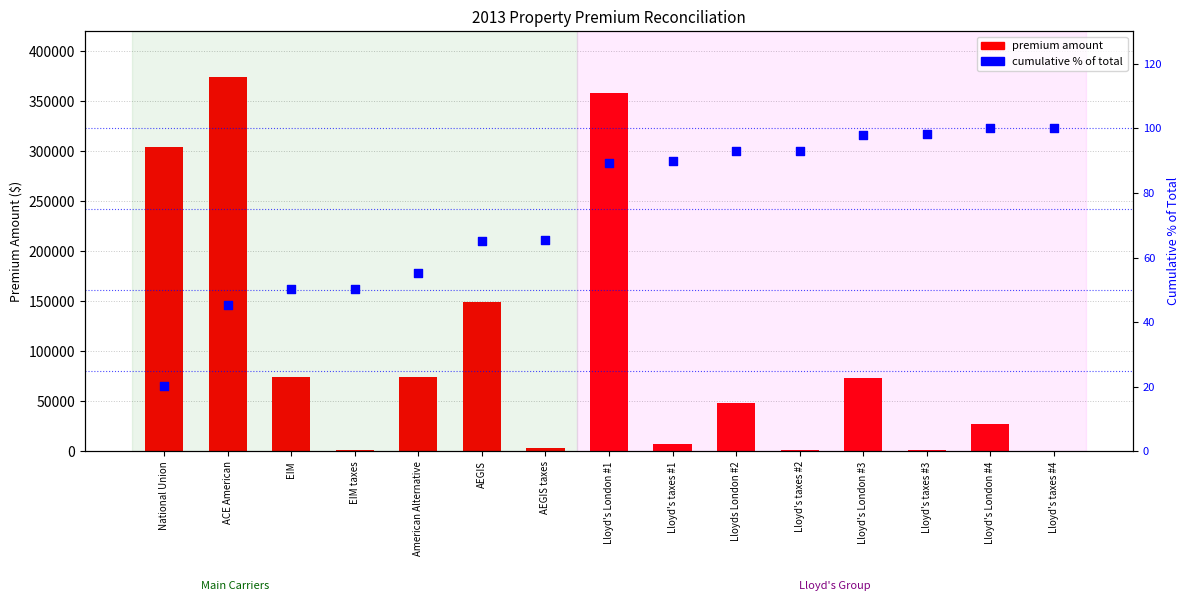

What are all the series names shown in the legend?

premium amount, cumulative % of total